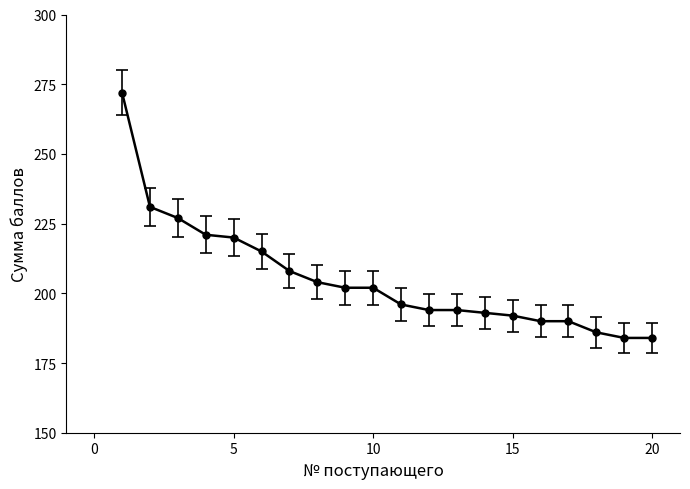

What is the difference between the second highest and second lowest values?

47